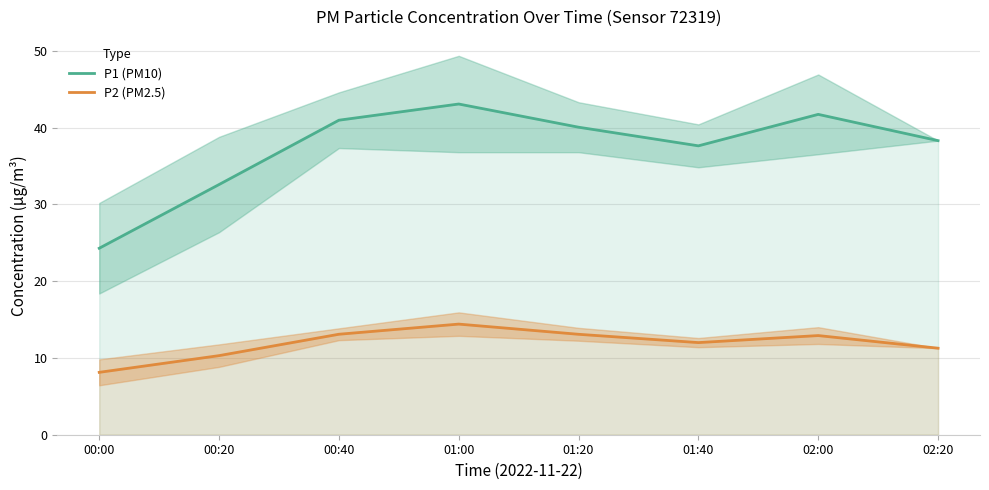

Reading right to left, transcribe all the data shown in this chart.

P1 (PM10): 38.3	41.7	37.6	40.0	43.1	41.0	32.6	24.3
P2 (PM2.5): 11.3	12.9	12.0	13.1	14.4	13.1	10.3	8.1